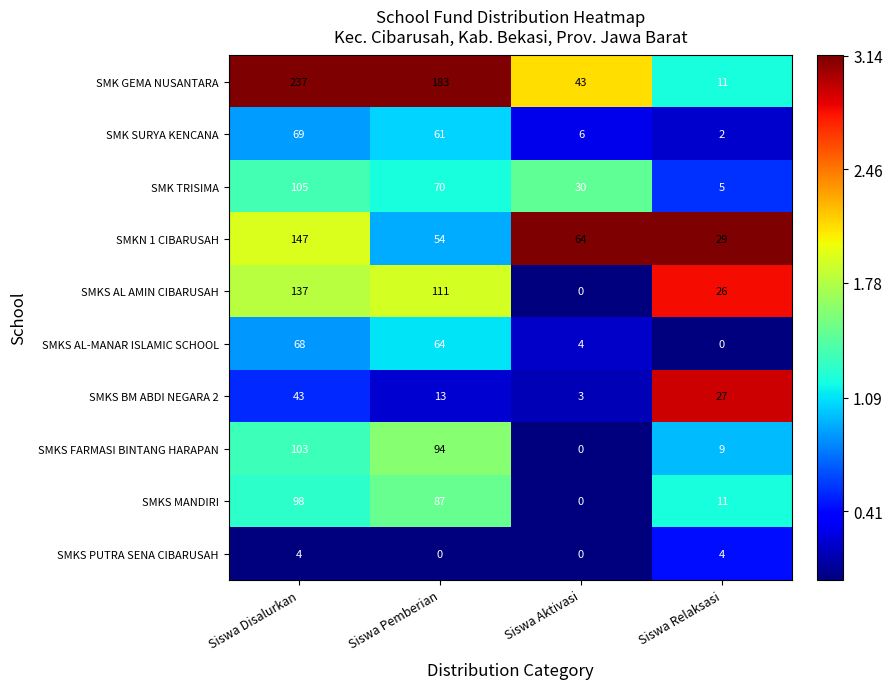

Rank the categories by SMKS AL AMIN CIBARUSAH value from lowest to highest.

Siswa Aktivasi, Siswa Relaksasi, Siswa Pemberian, Siswa Disalurkan